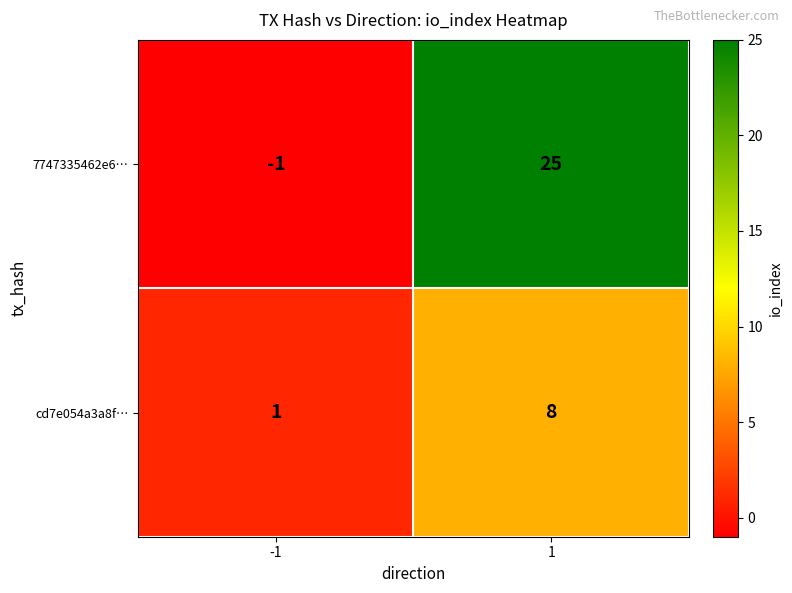

Rank the categories by 7747335462e6… value from highest to lowest.

1, -1